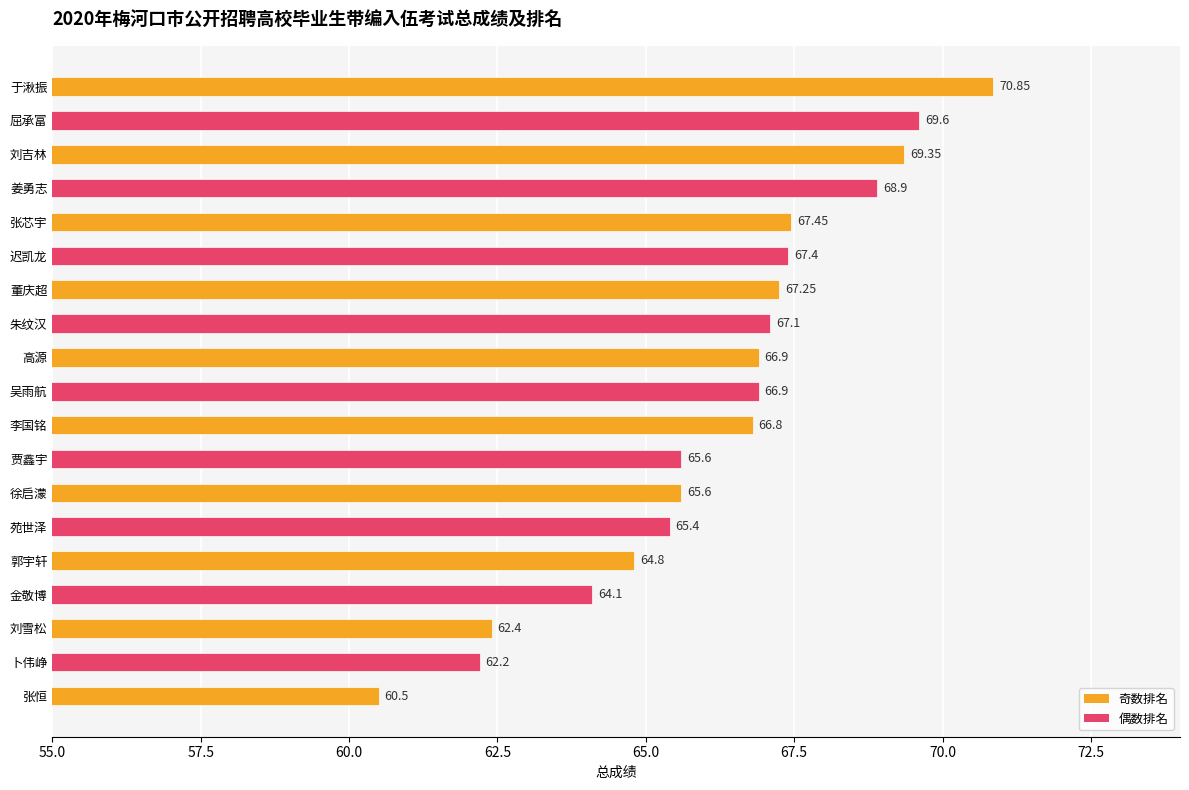

What is the sum of all values?

1259.1